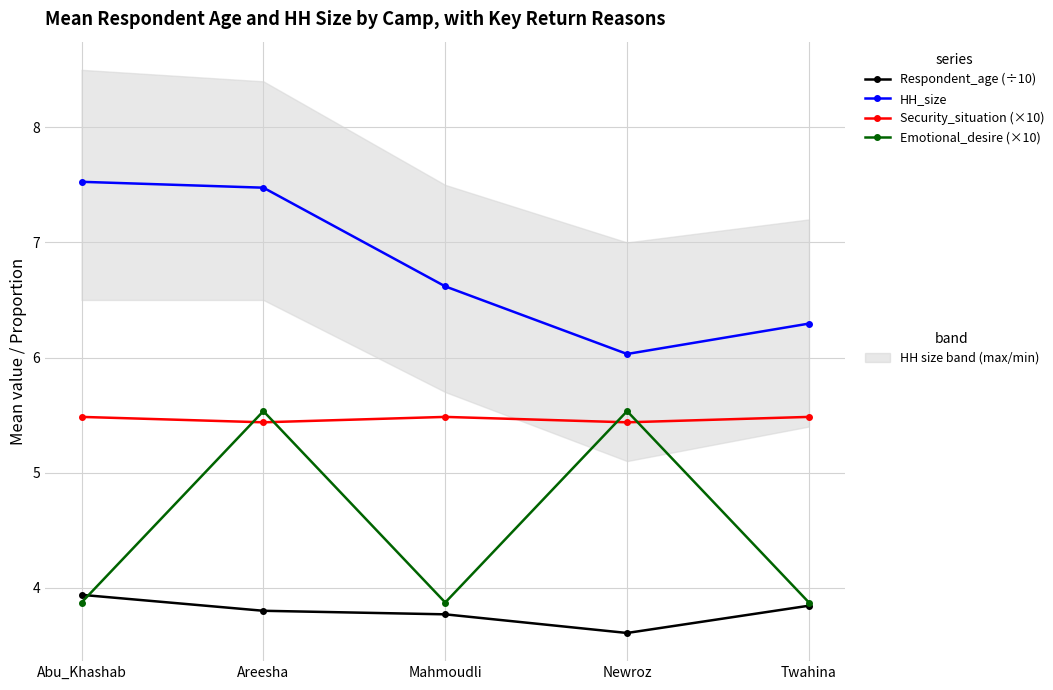

What value does the Respondent_age (÷10) series have at Mahmoudli?

3.8